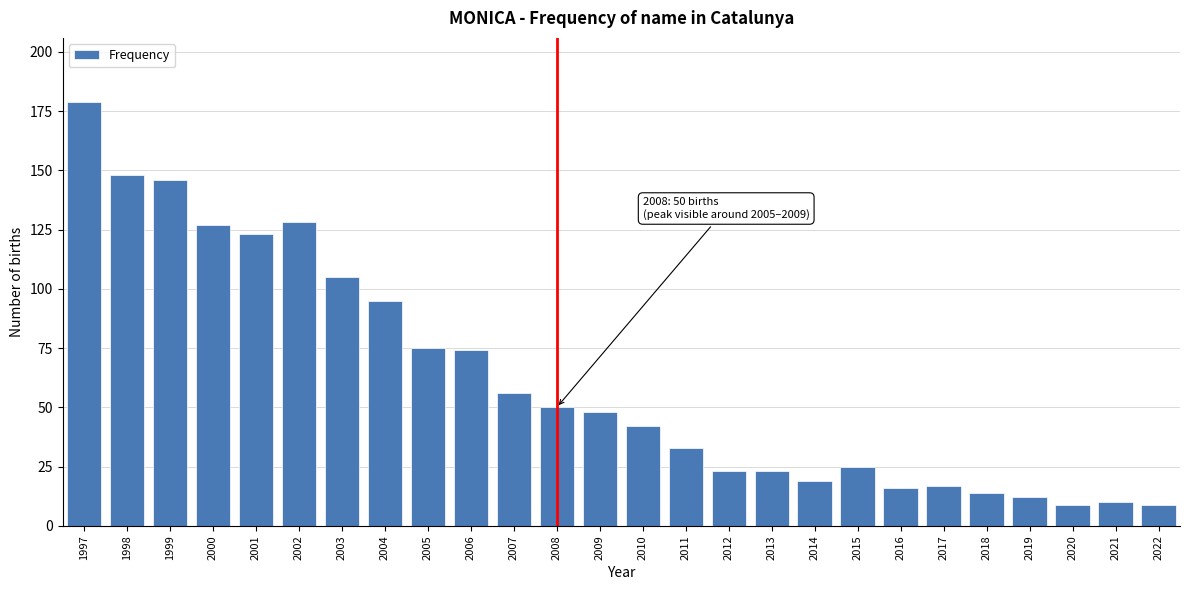

Reading left to right, transcribe all the data shown in this chart.

1997=179	1998=148	1999=146	2000=127	2001=123	2002=128	2003=105	2004=95	2005=75	2006=74	2007=56	2008=50	2009=48	2010=42	2011=33	2012=23	2013=23	2014=19	2015=25	2016=16	2017=17	2018=14	2019=12	2020=9	2021=10	2022=9